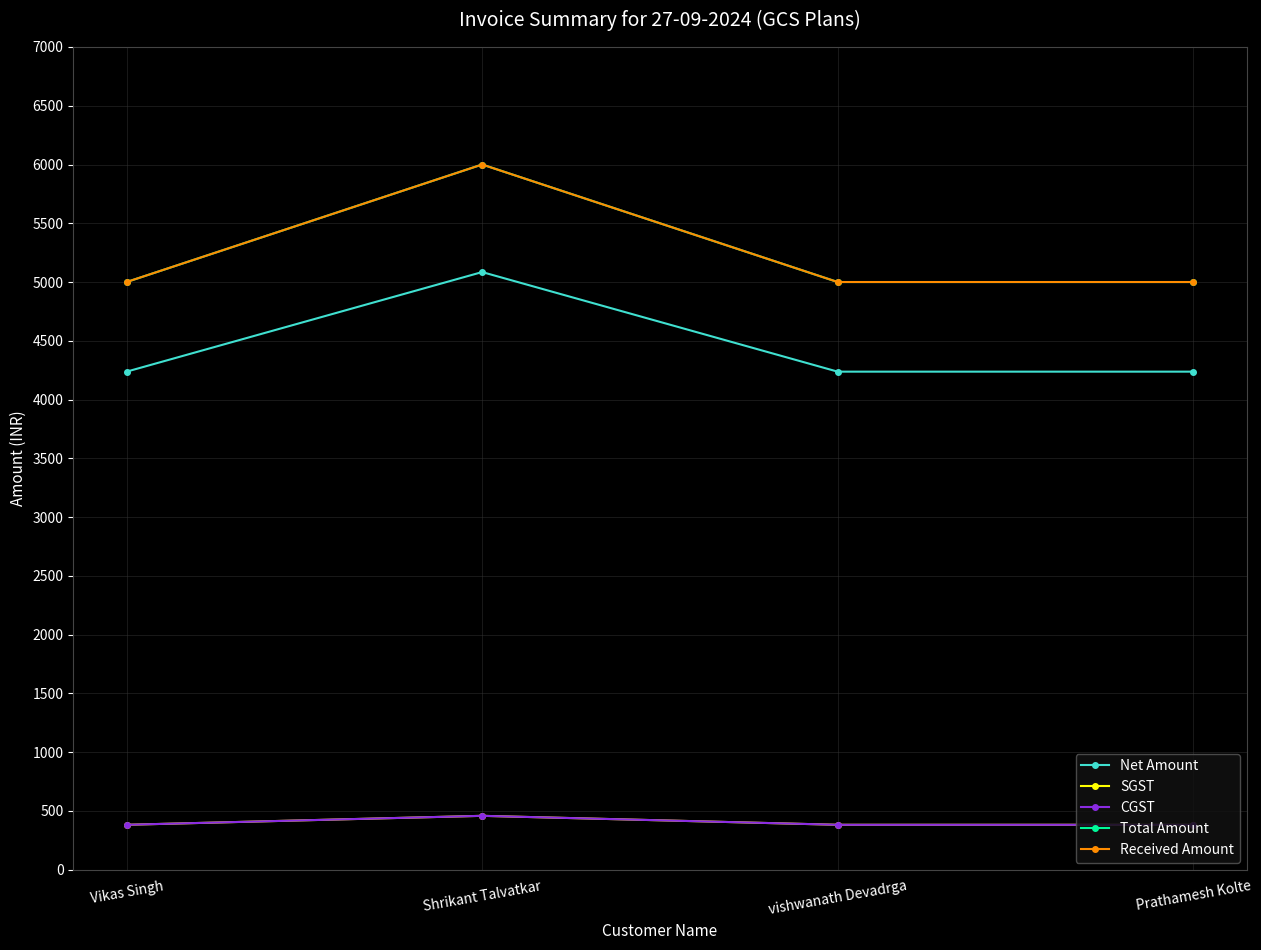

Rank the categories by Net Amount value from highest to lowest.

Shrikant Talvatkar, Vikas Singh, vishwanath Devadrga, Prathamesh Kolte